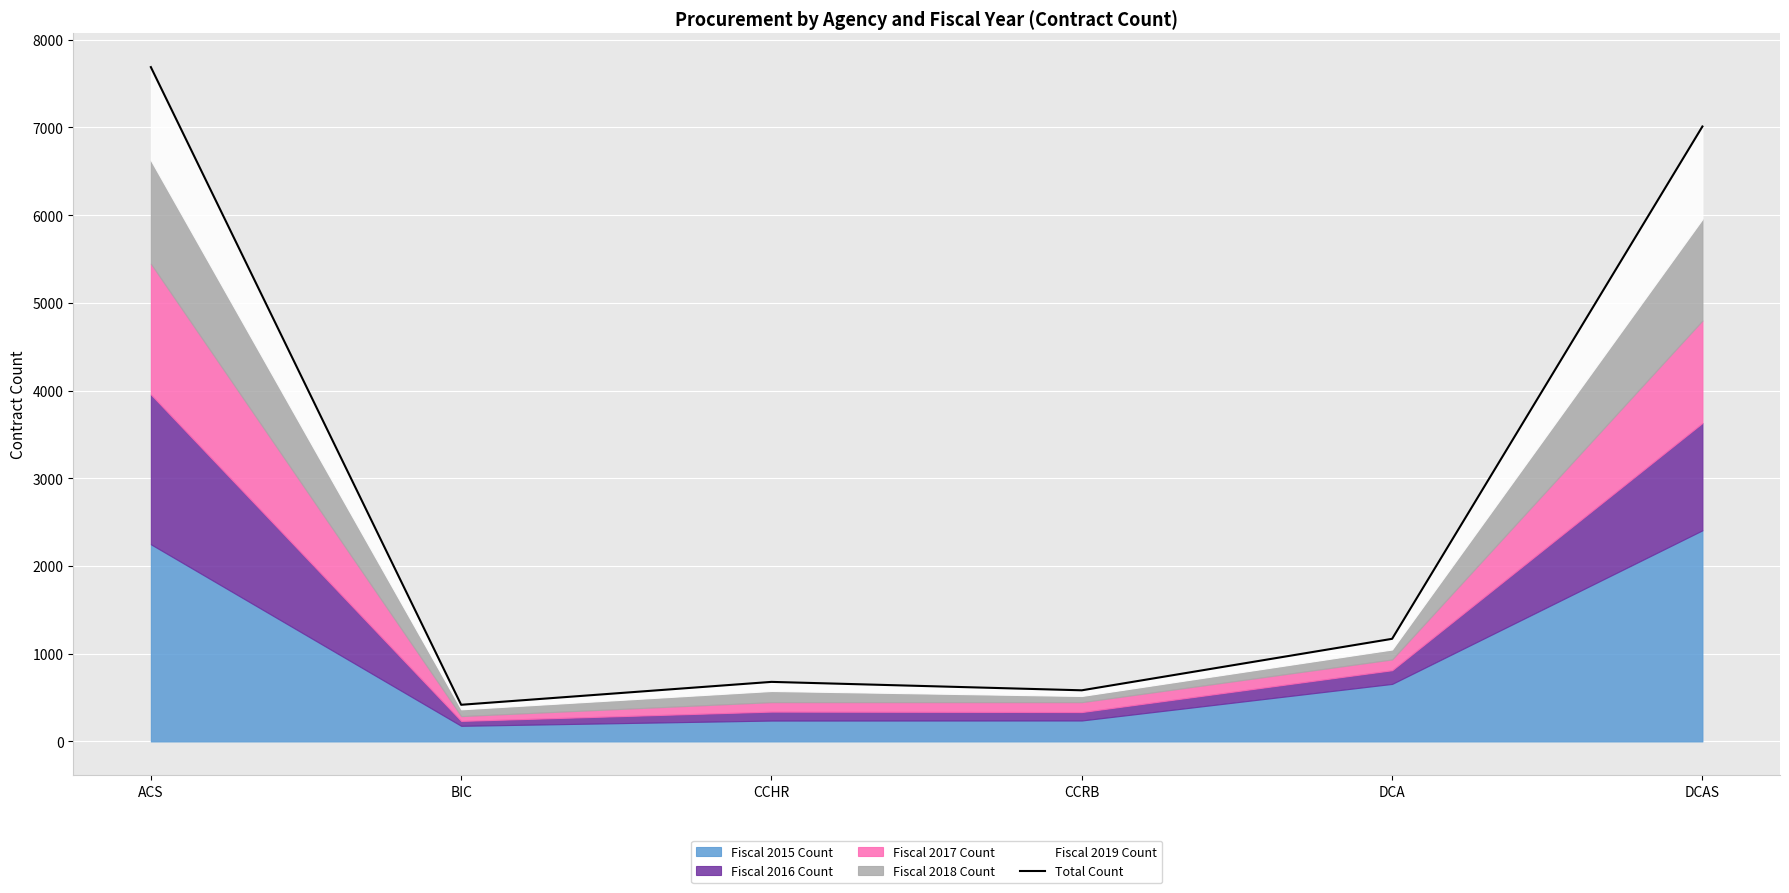

Reading left to right, list all the values displayed in this chart.

7688	418	679	583	1170	7011